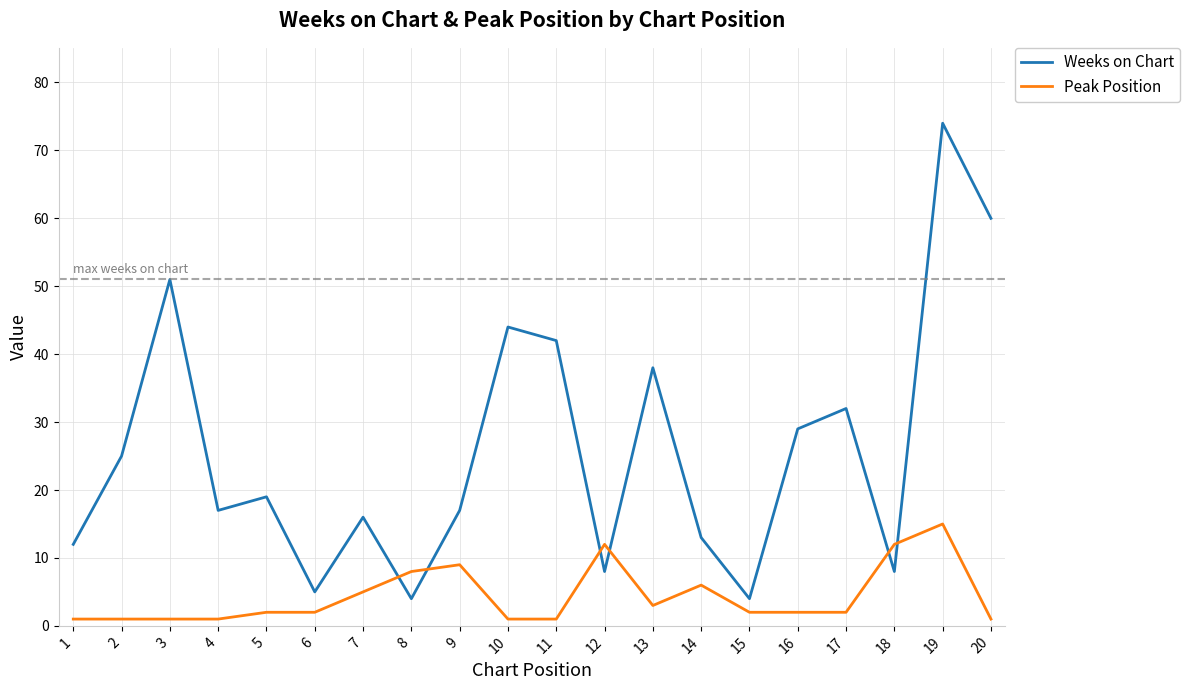

What is the smallest value displayed?

1